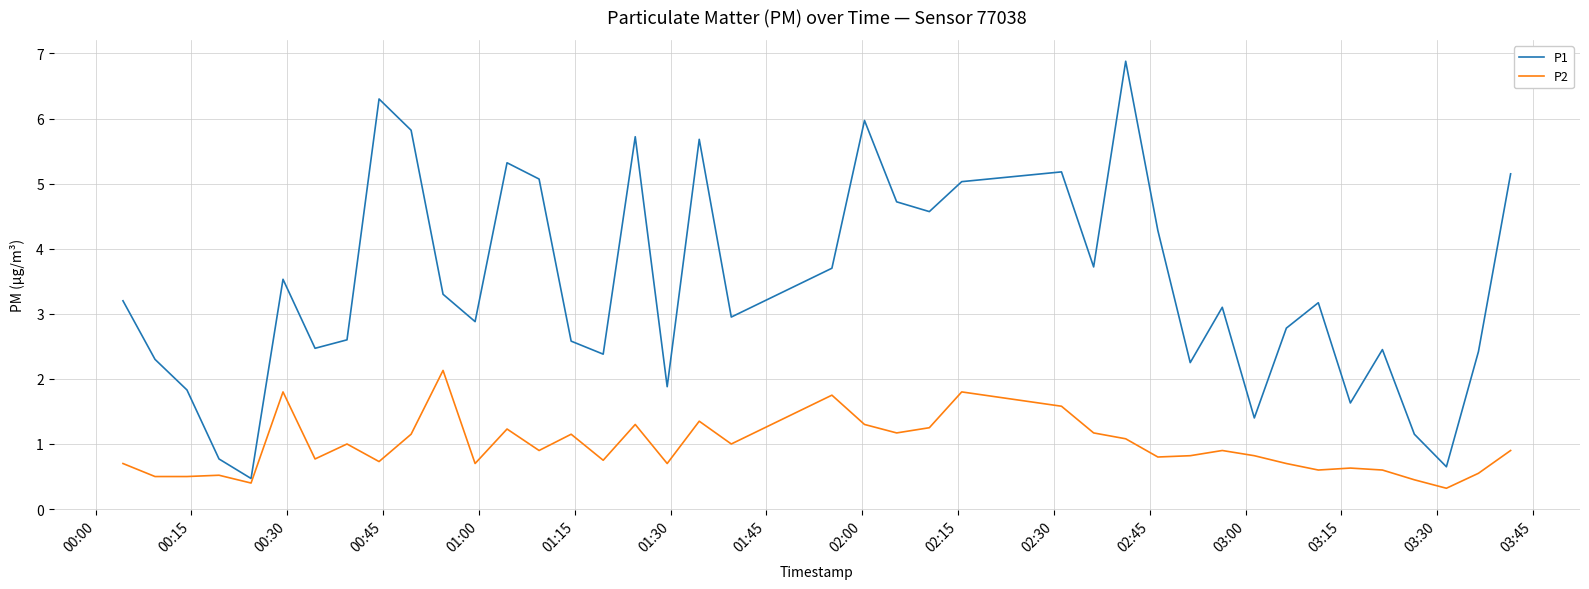

Which series has the largest total across all categories?

P1